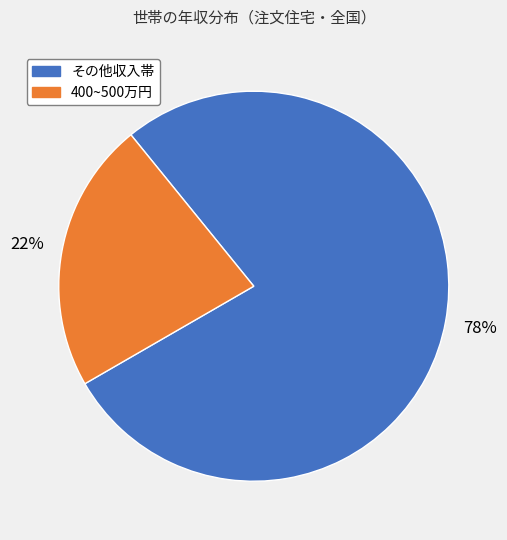

To the nearest percent, what is the average slice percentage?

50%